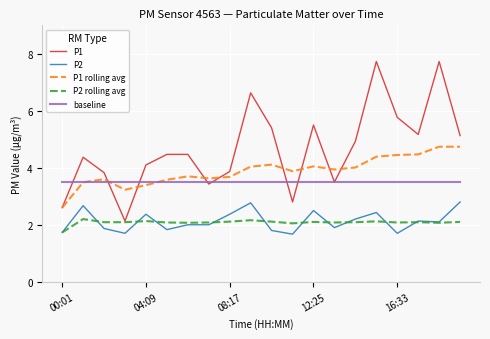

Which series has the largest total across all categories?

P1